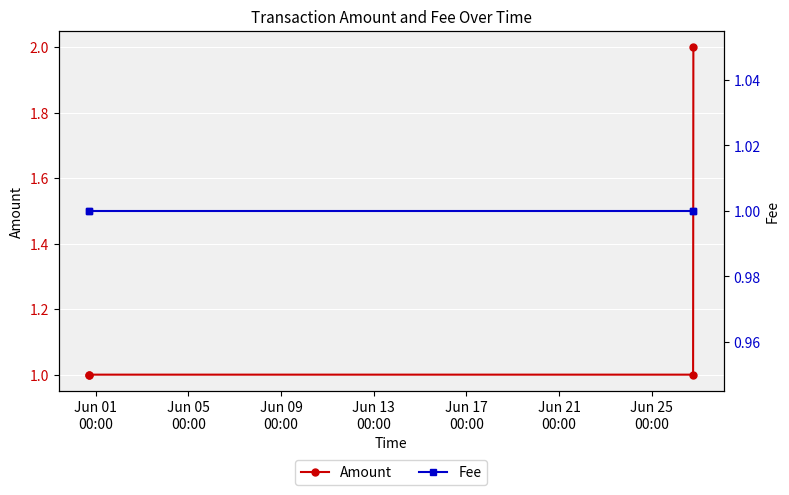

What value does the Fee series have at Jun 01
00:00?

1